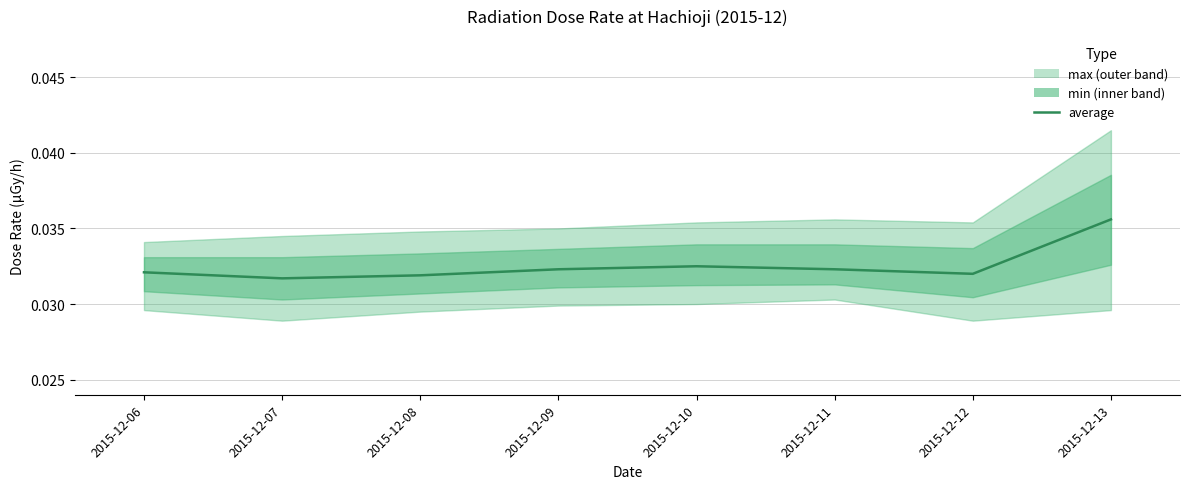

Does the chart have visible grid lines?

Yes